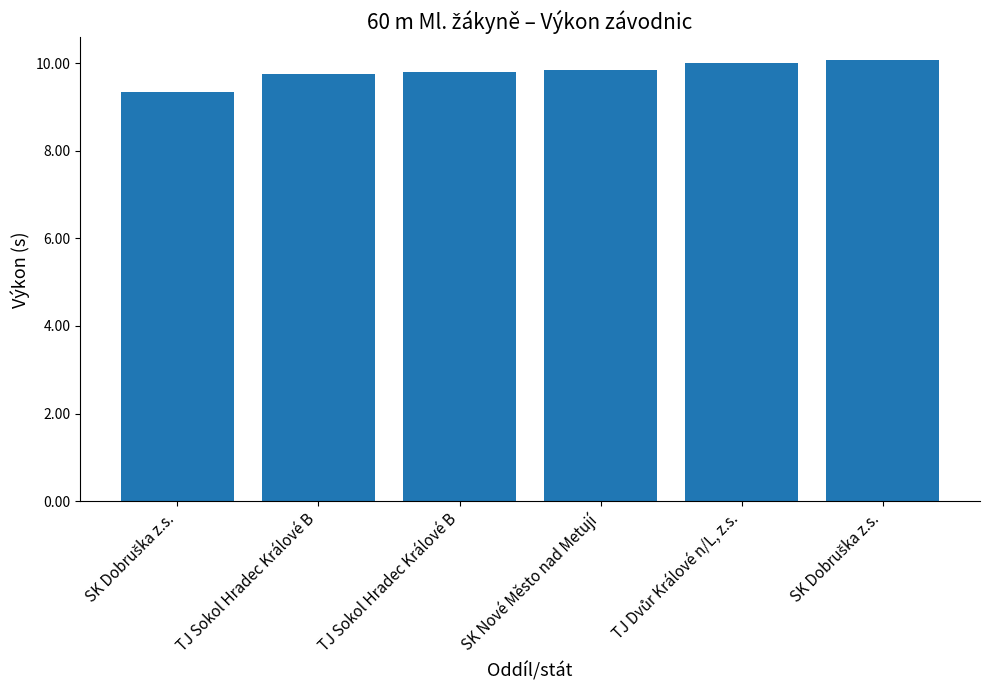

Between SK Nové Město nad Metují and TJ Sokol Hradec Králové B, which is larger?

SK Nové Město nad Metují